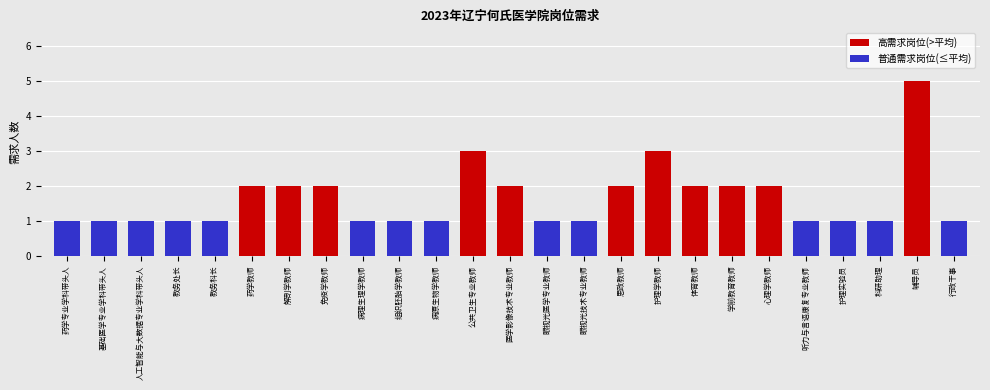

Approximately how many times larger is the value at 药学教师 compared to 基础医学专业学科带头人?

2.0